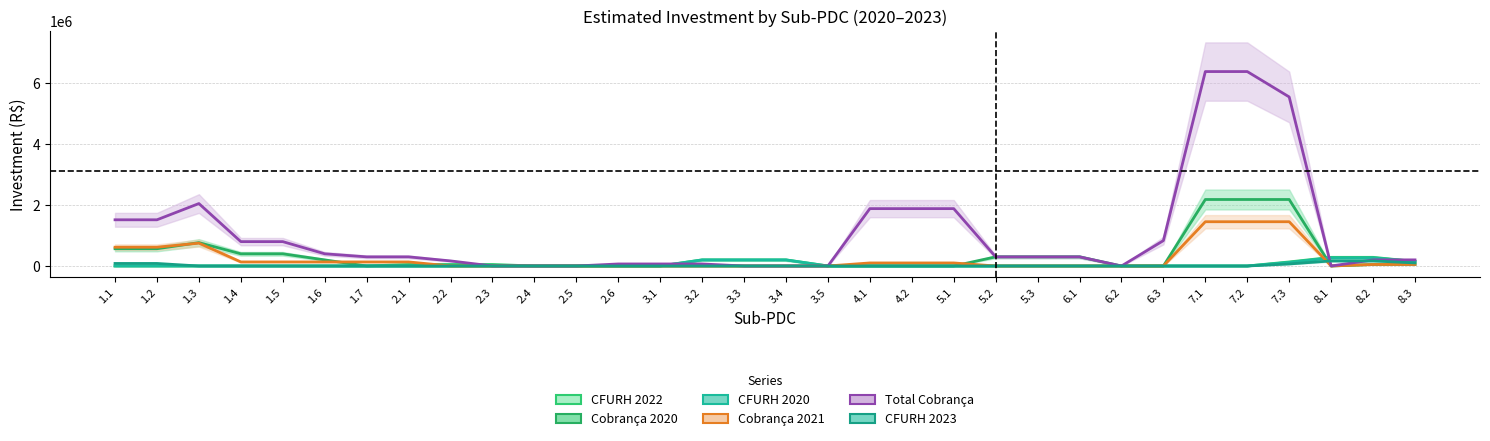

True or false: Total Cobrança has more than 2 interior local peaks.

False